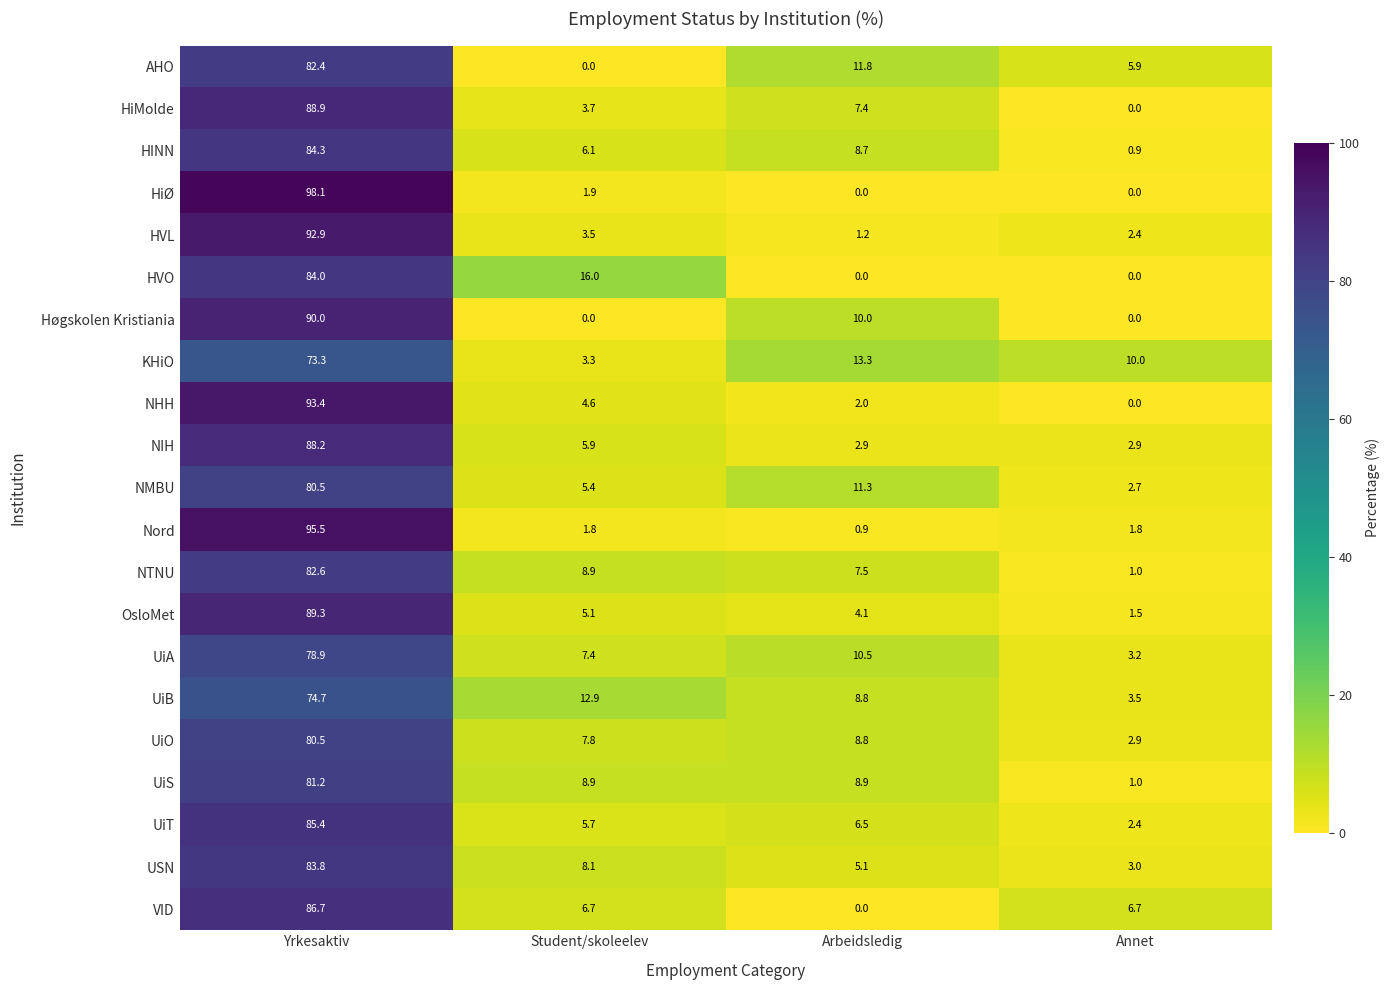

Which series has the largest range (max minus min)?

HiØ